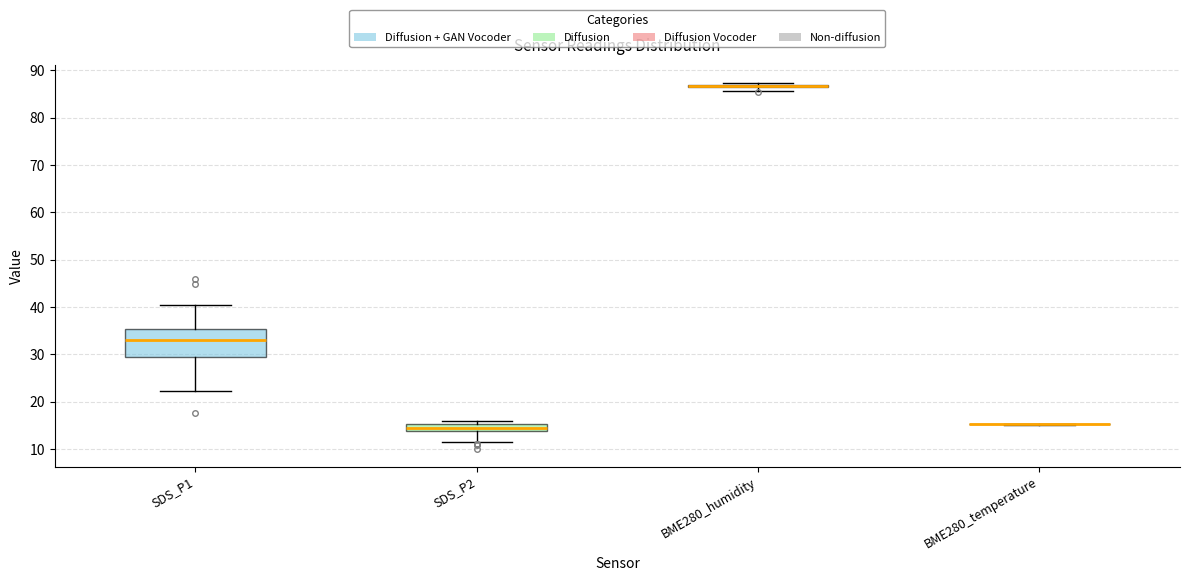

Where is the lower edge of the box for BME280_humidity on the y-axis? The values are not printed on the chart, so give them approximately, as read against the axis.

86